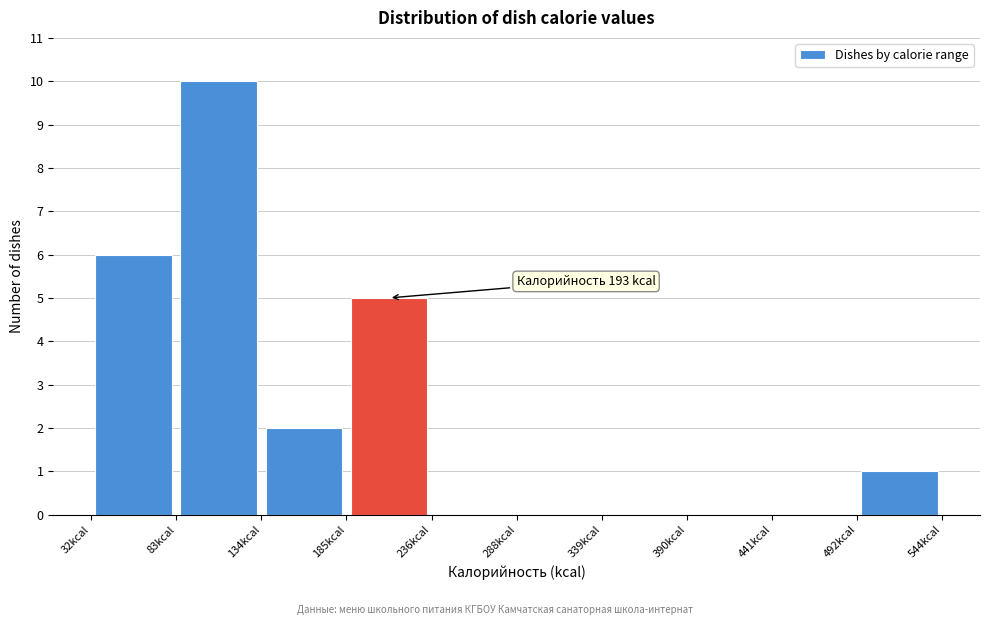

Which range on the x-axis has the tallest bar?

80 to 130